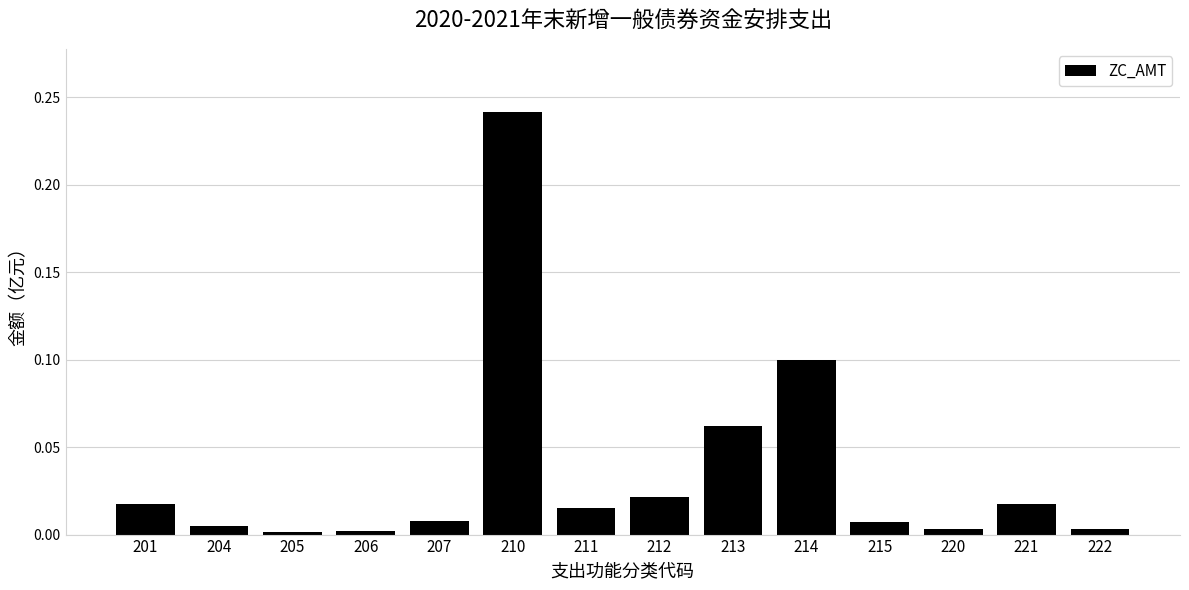

Which has a higher value, 207 or 213?

213